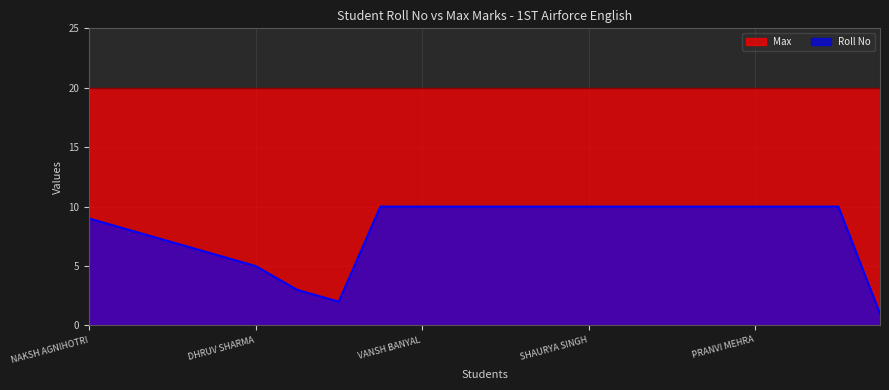

What is the sum of the values at SAKSHAM SINGH and ESHANI KANWAR?

17